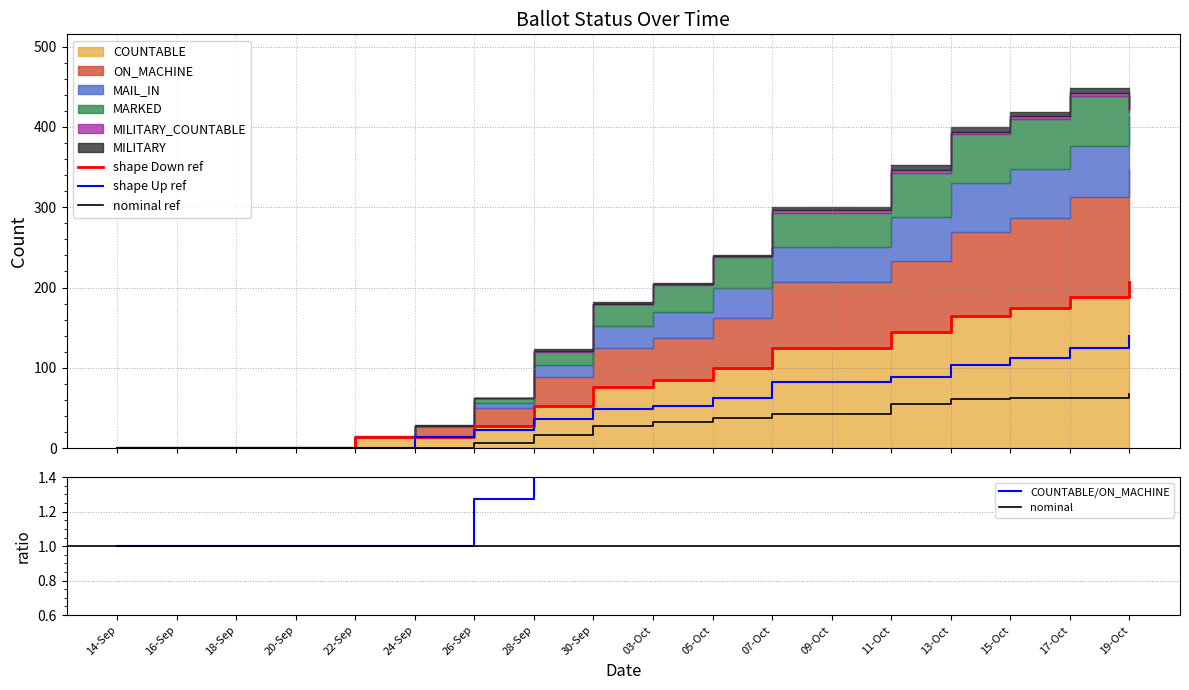

Which category has the lowest value in the MAIL_IN series?

14-Sep